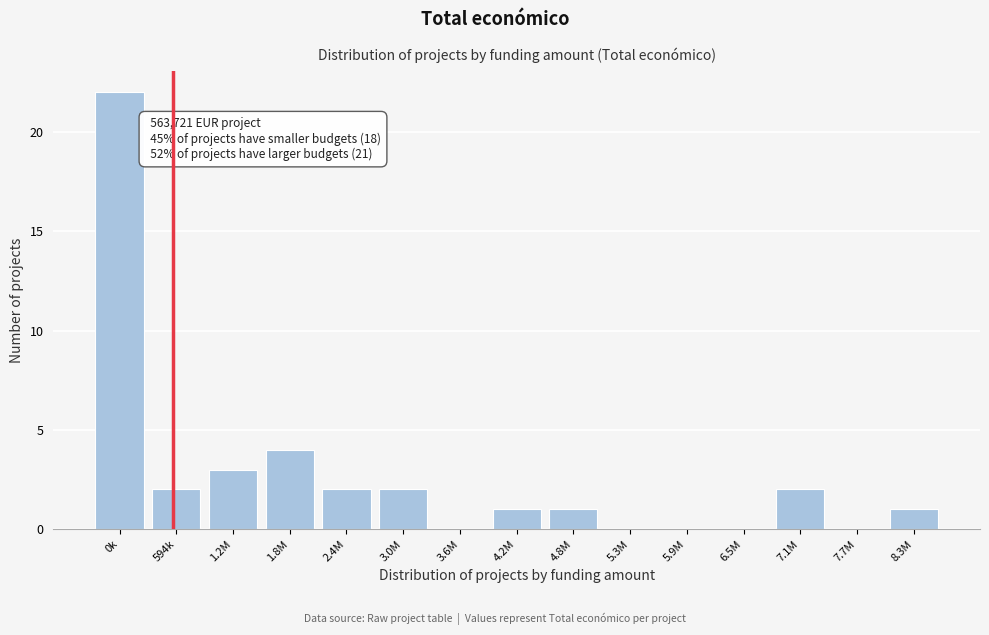

Reading left to right, extract all data points from this chart.

0k=22	594k=2	1.2M=3	1.8M=4	2.4M=2	3.0M=2	3.6M=0	4.2M=1	4.8M=1	5.3M=0	5.9M=0	6.5M=0	7.1M=2	7.7M=0	8.3M=1